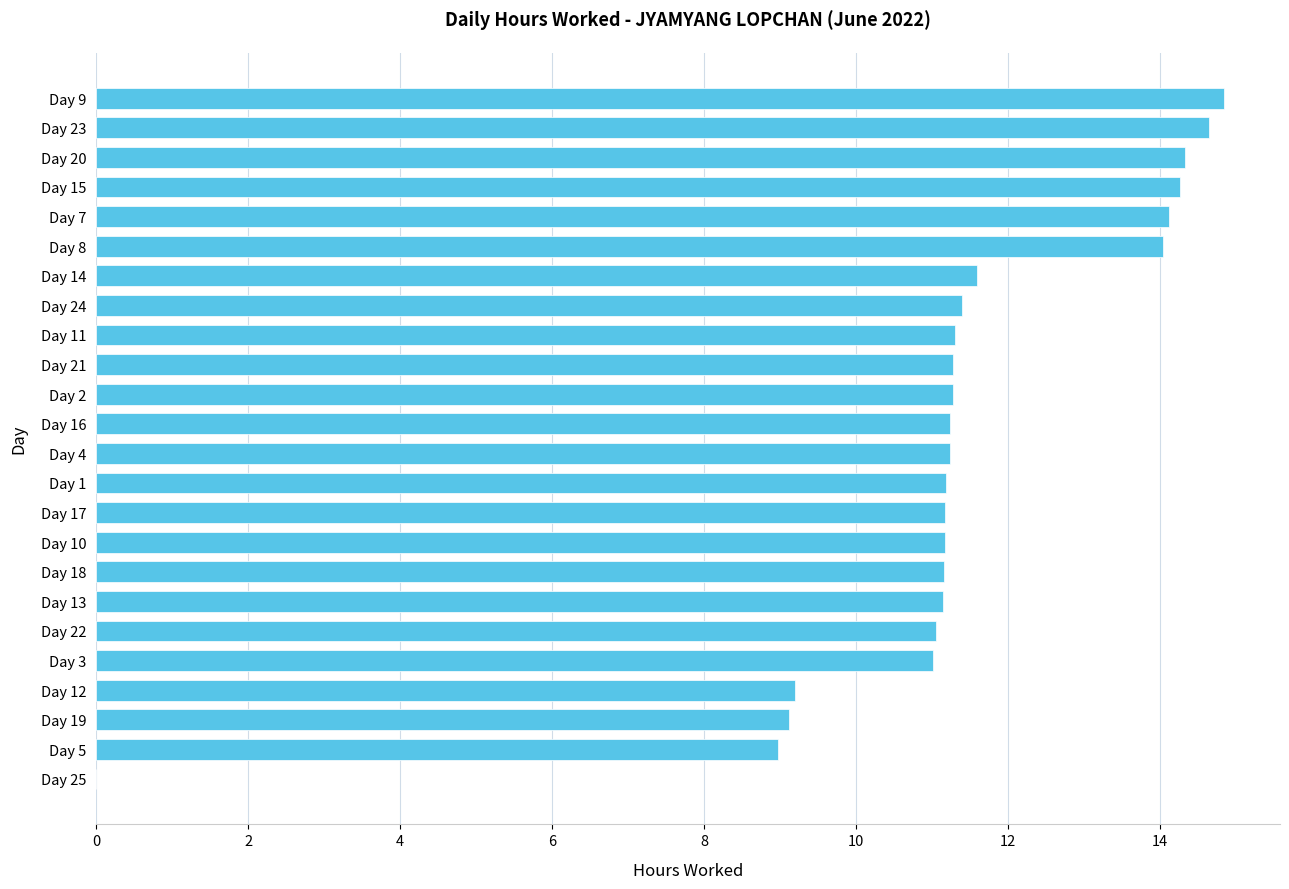

What is the greatest value displayed?

14.8